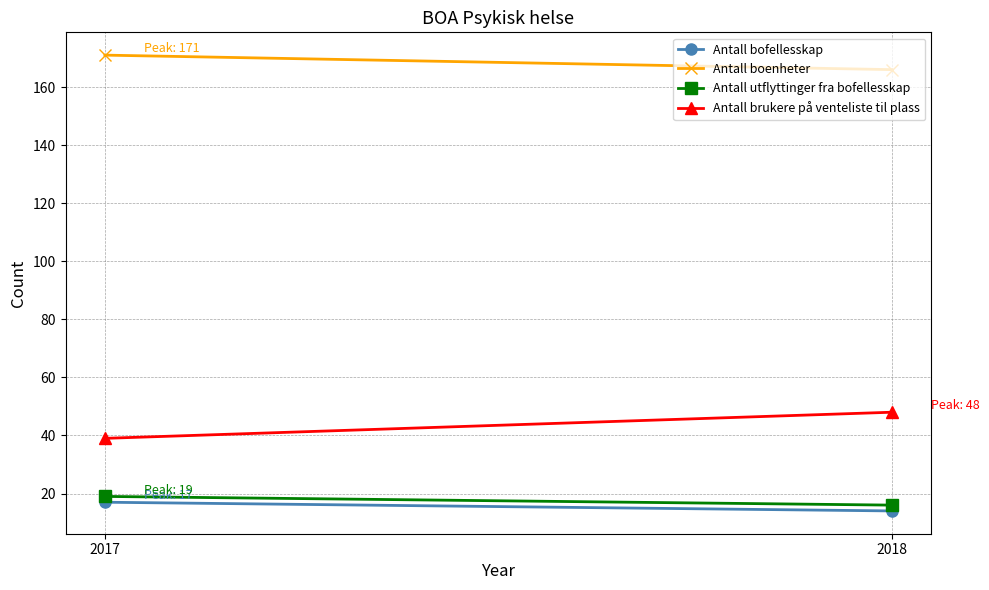

Which category has the highest value in the Antall boenheter series?

2017